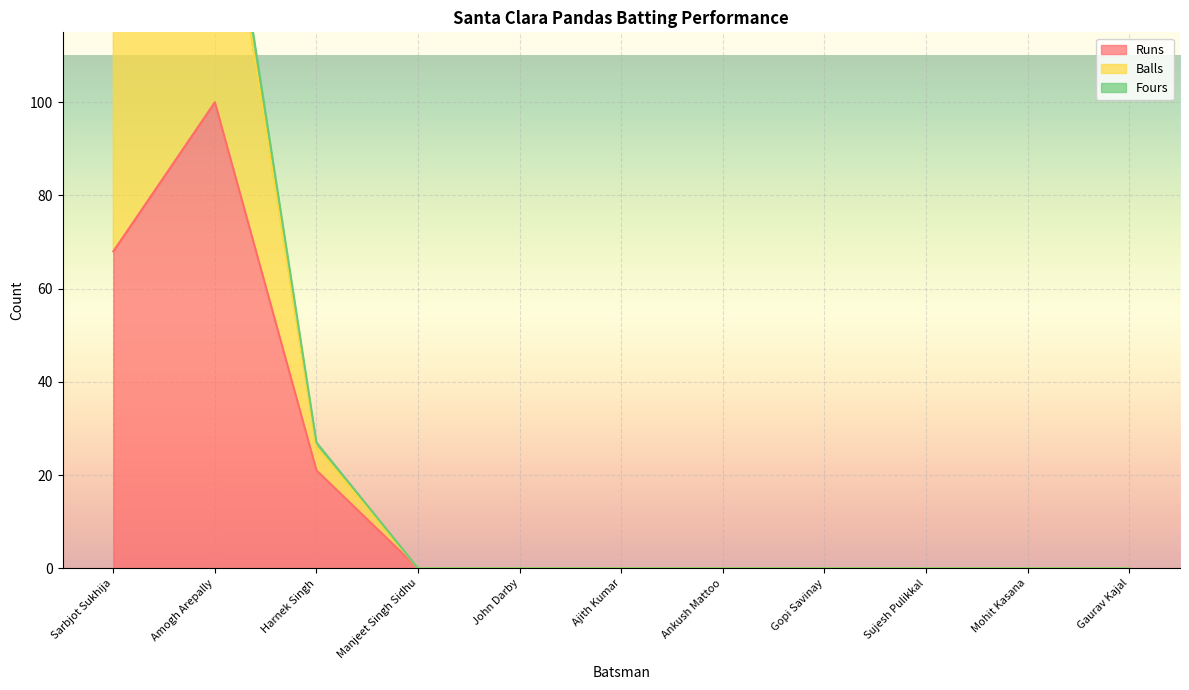

What position from the right is Ajith Kumar?

6